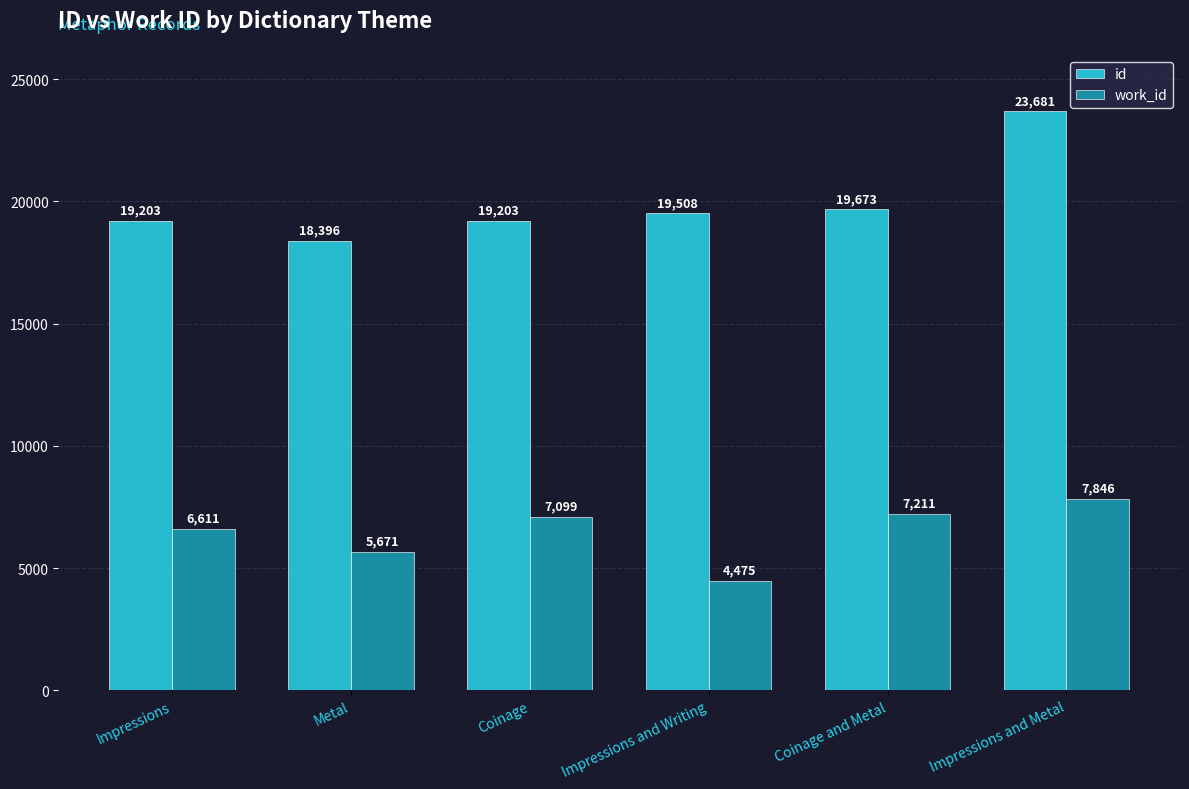

Rank the series at Impressions and Metal from lowest to highest value.

work_id, id